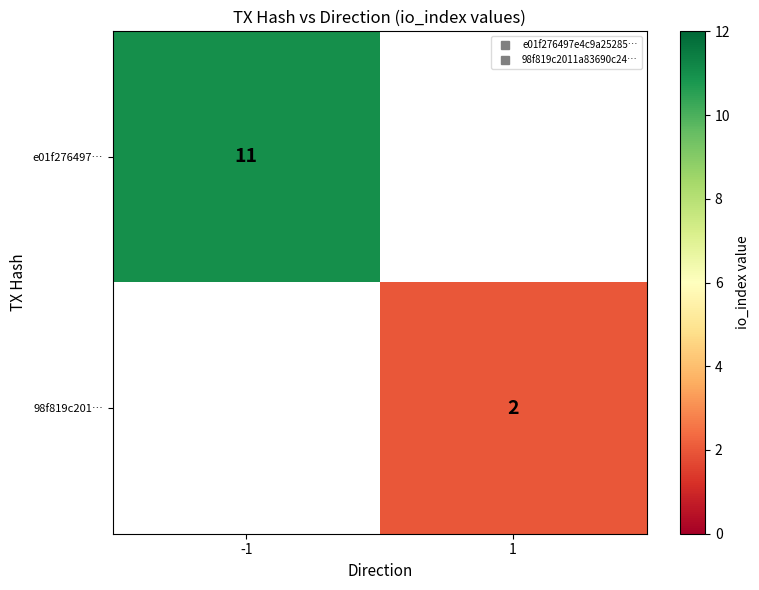

Rank the categories by 98f819c201… value from highest to lowest.

-1, 1